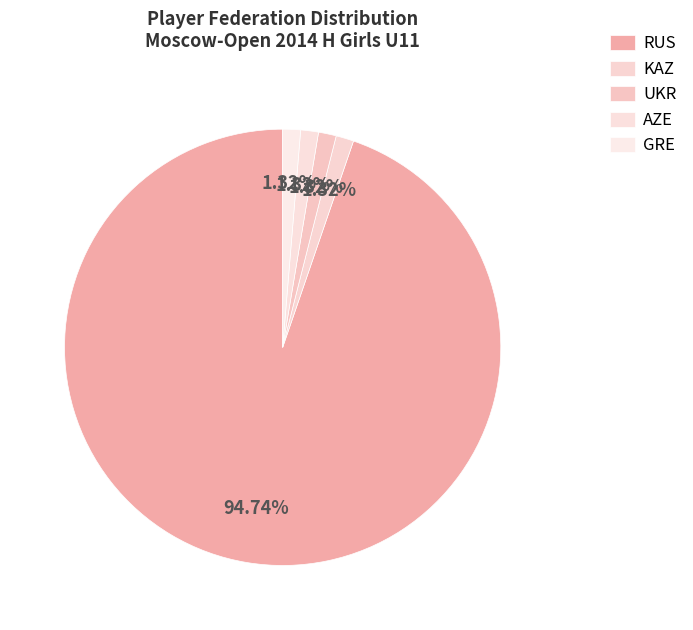

Count the number of slices in the pie.

5